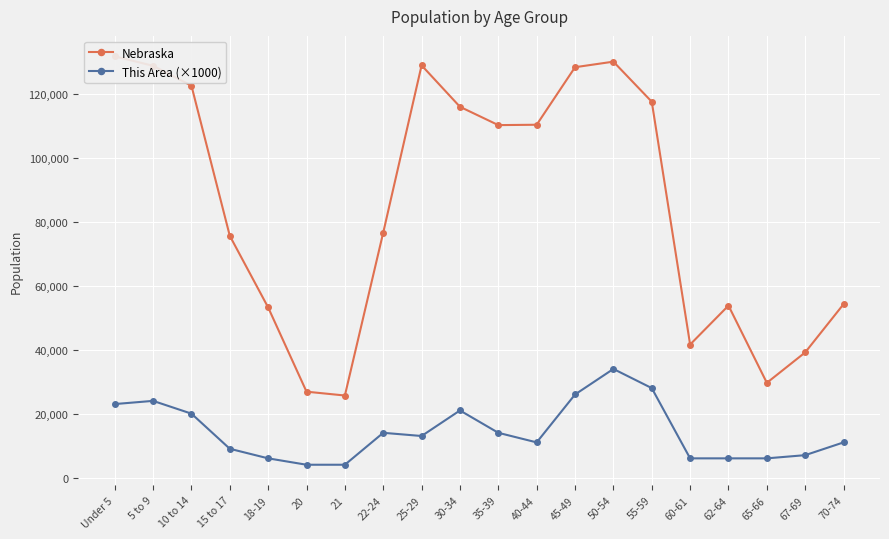

How many data points does each series have?

20